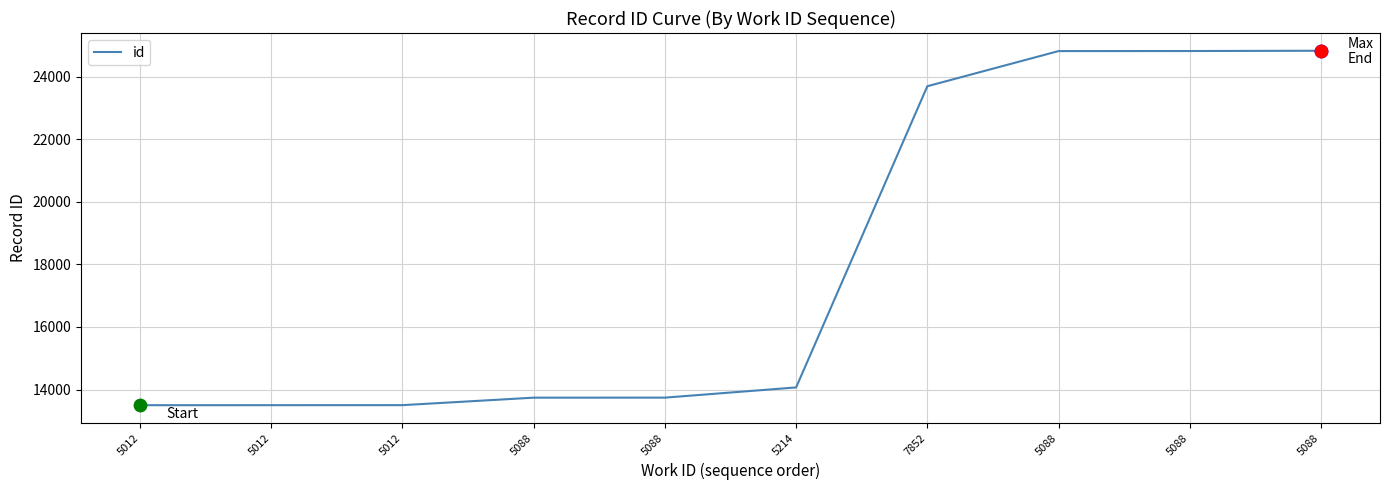

Does the chart have visible grid lines?

Yes